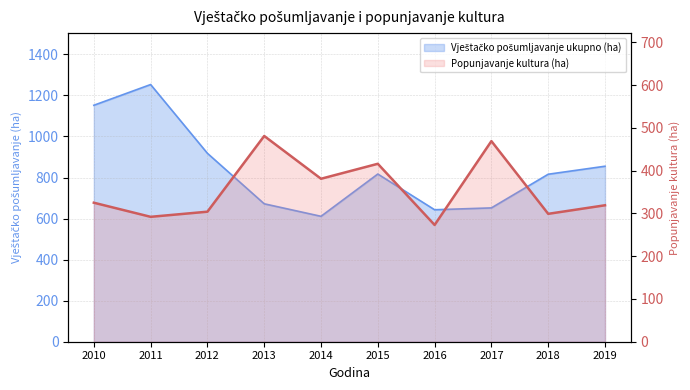

What is the greatest value displayed?

1253